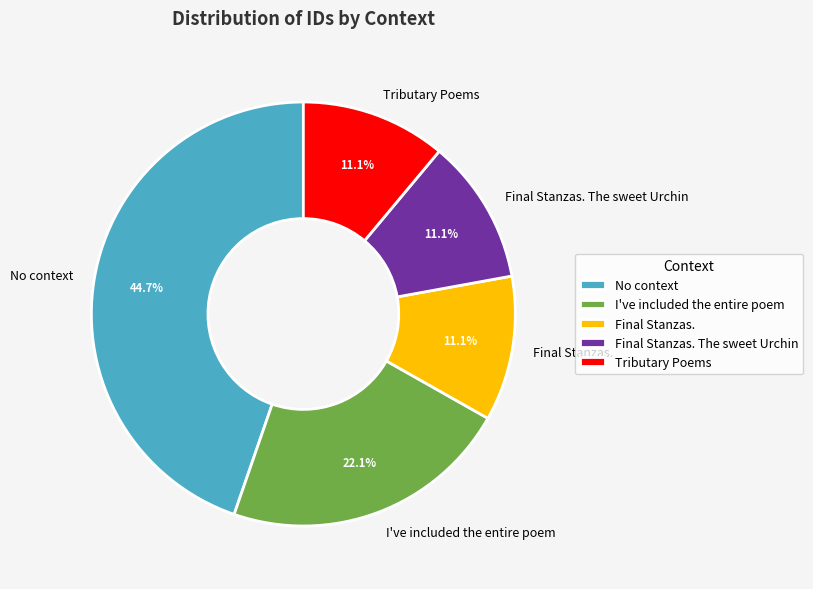

Is it true that No context is 1% of the pie?

False